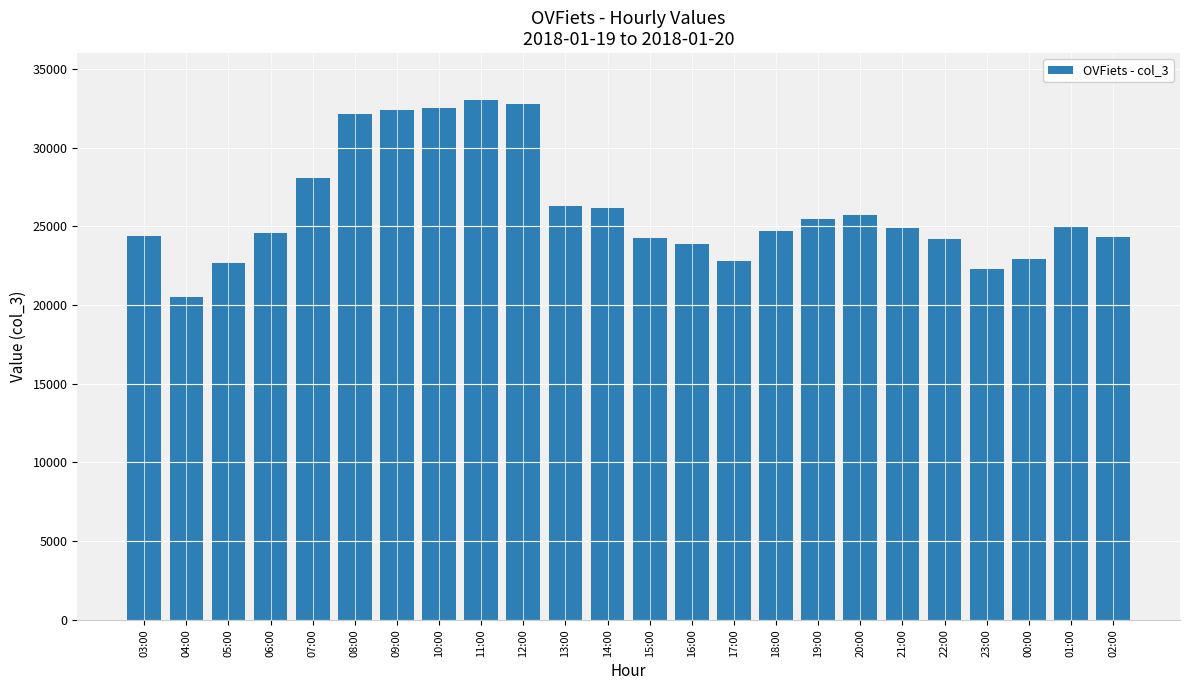

What is the minimum value shown in the chart?

20525